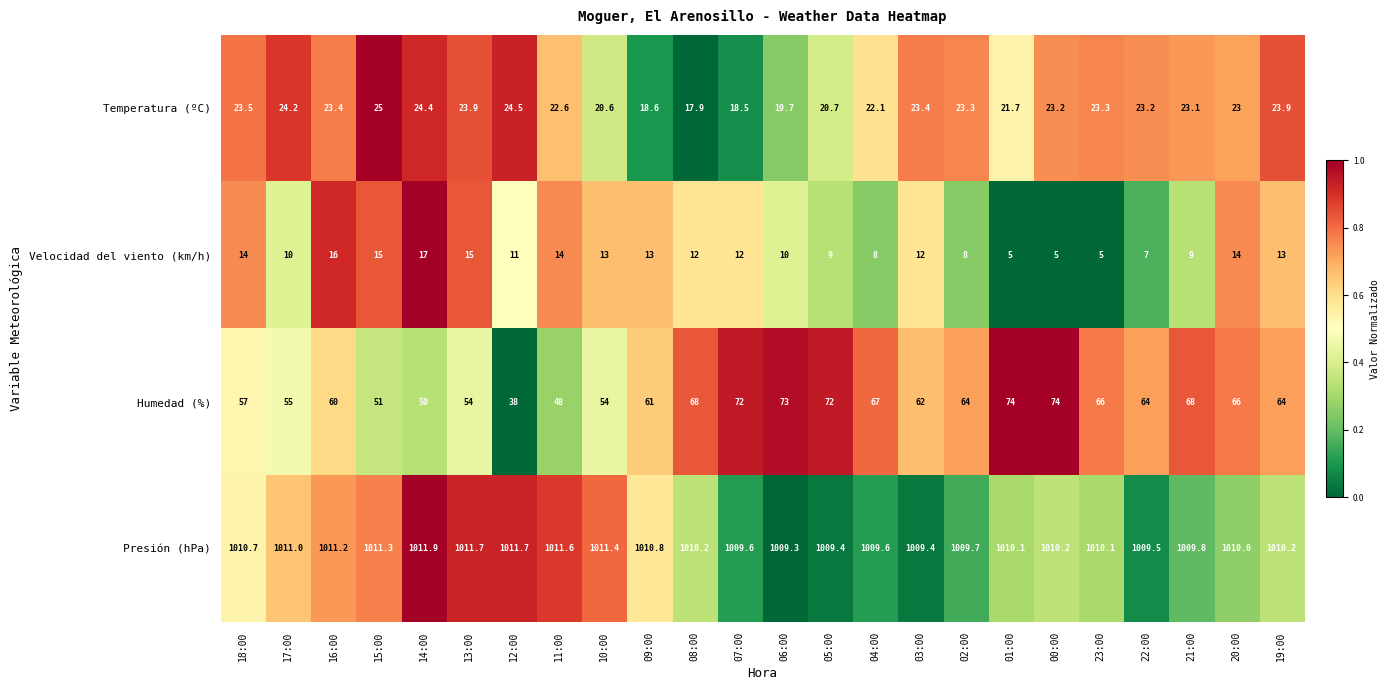

Where does the Presión (hPa) series first go above 1010?

18:00